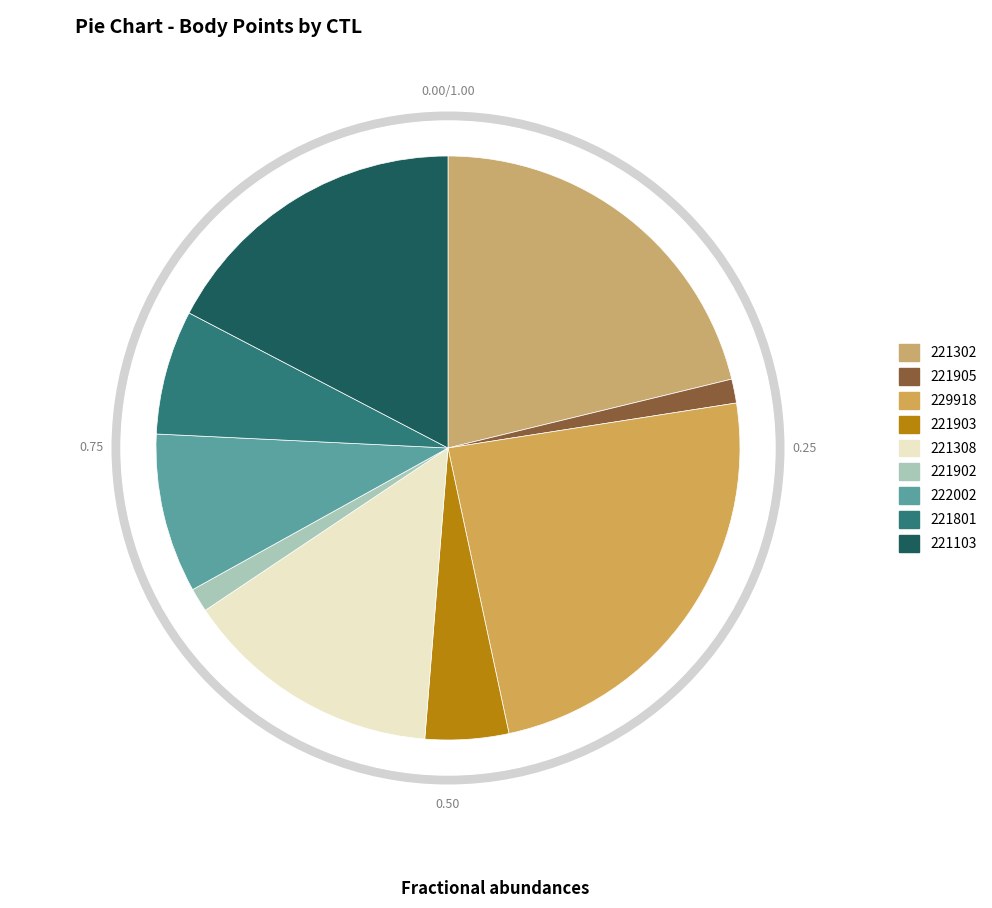

To the nearest percent, what portion does 221302 represent?

21%